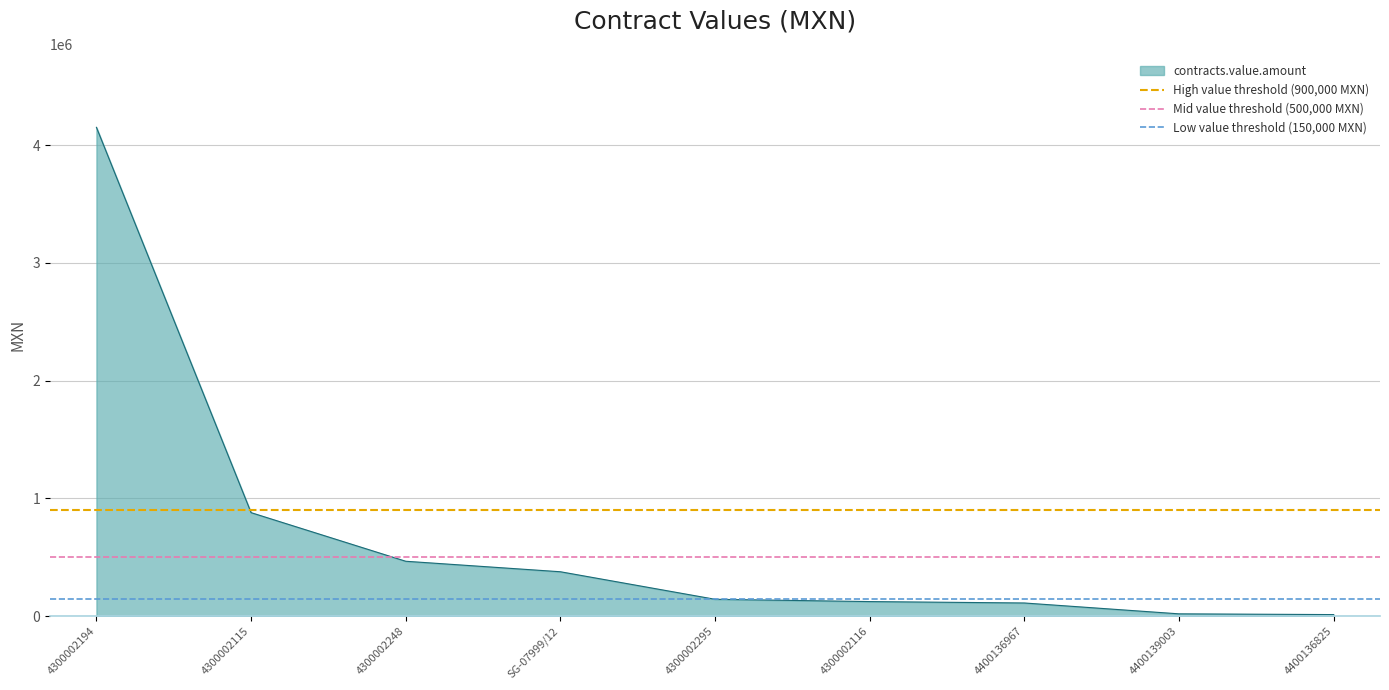

What is the value of the High value threshold (900,000 MXN) point at the 2nd from the left?

900000